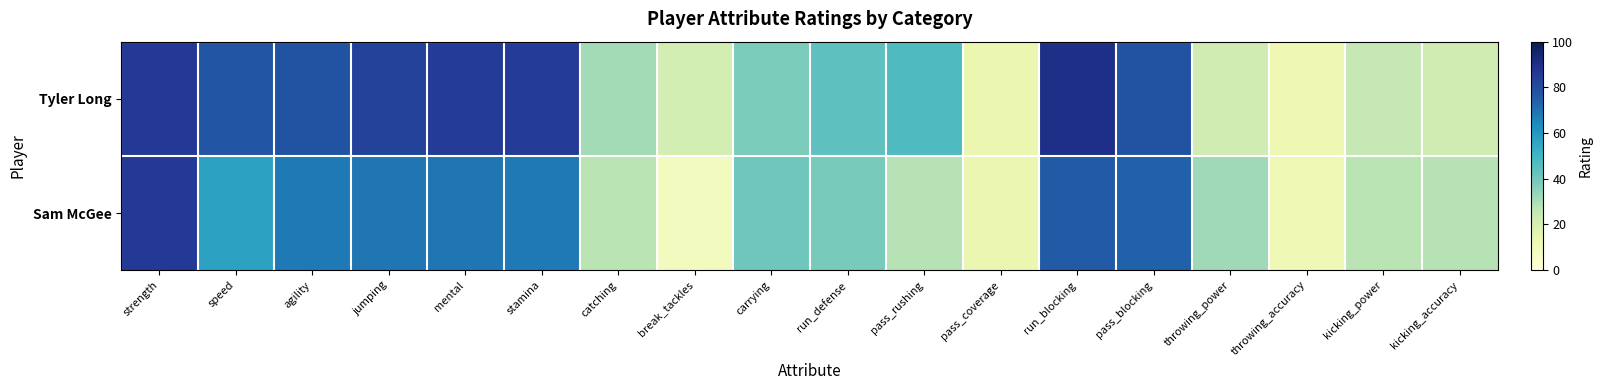

List the series in order of their peak value, highest first.

Tyler Long, Sam McGee